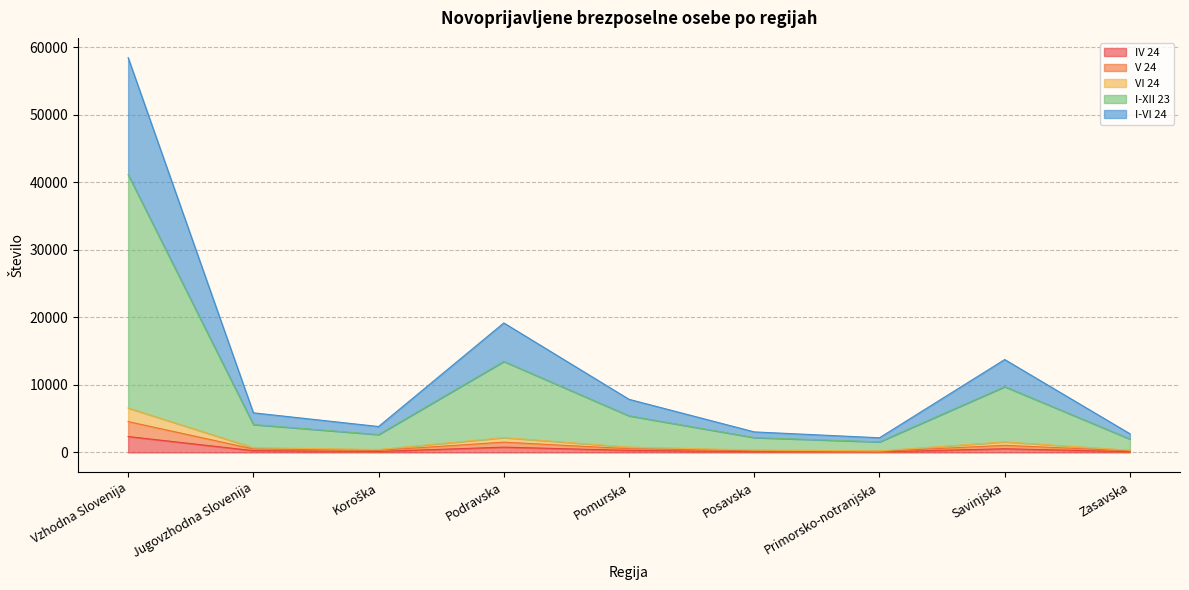

At which category is the sum across all series the highest?

Vzhodna Slovenija